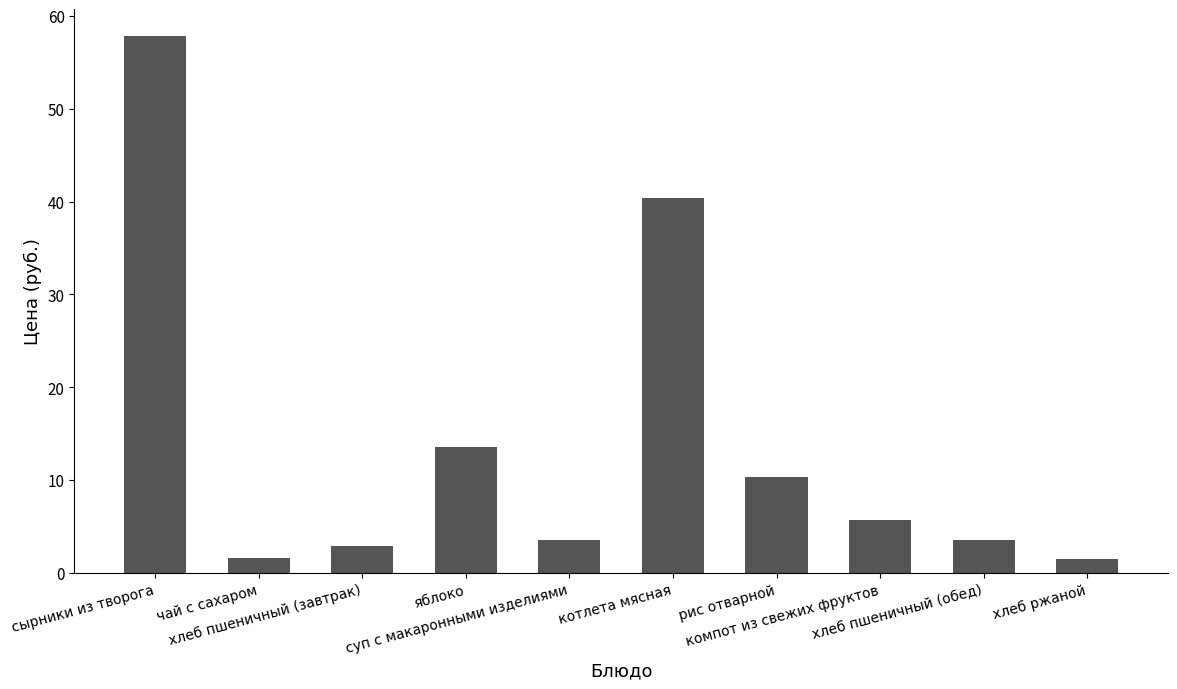

Where is the data nearest to the value 29?

котлета мясная